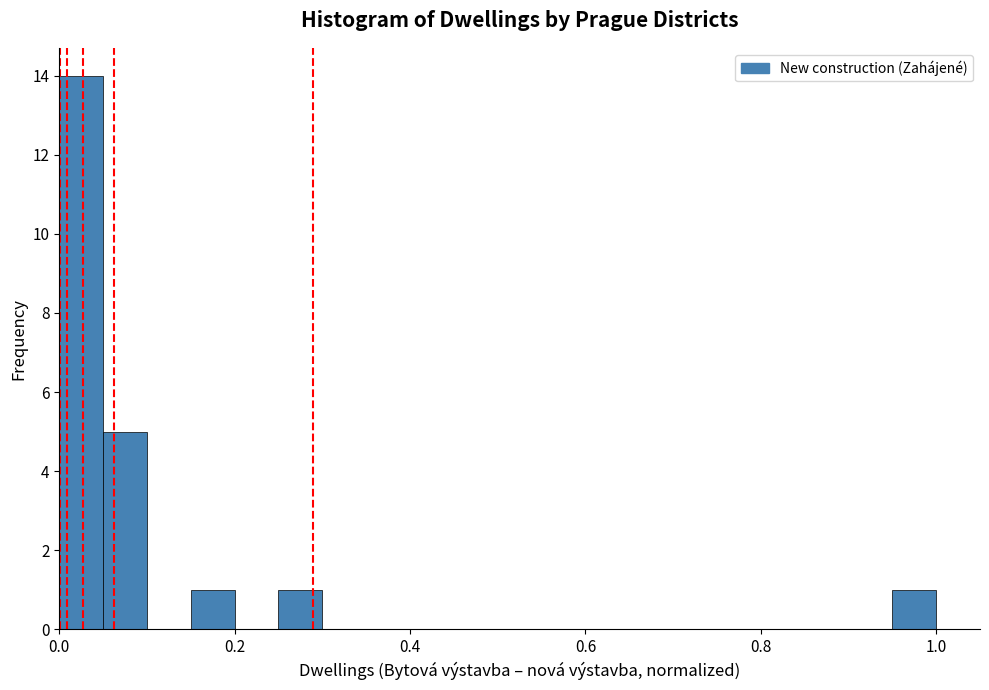

Read against the x-axis, roughly where is the centre of the tallest bar?

0.02